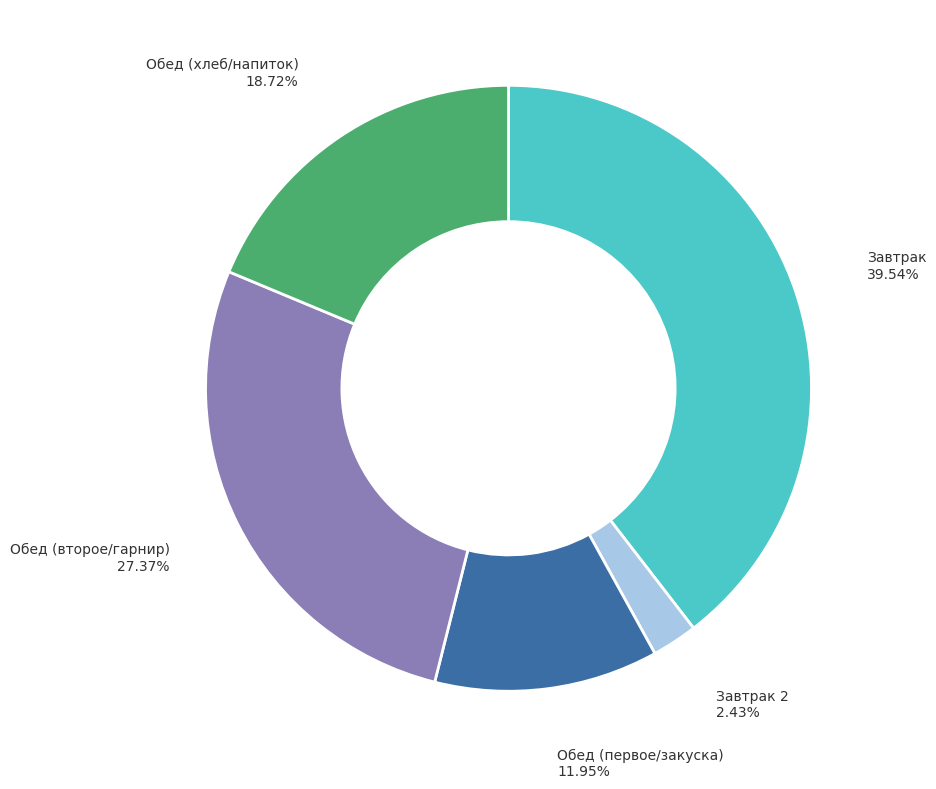

Between Завтрак and Обед (хлеб/напиток), which is larger?

Завтрак